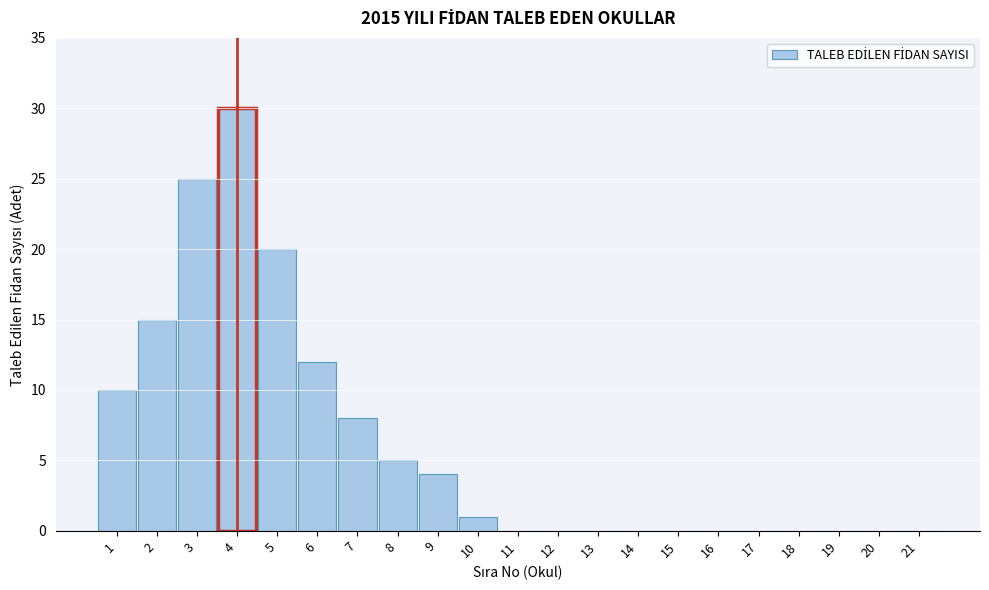

Reading left to right, transcribe all the data shown in this chart.

1=10	2=15	3=25	4=30	5=20	6=12	7=8	8=5	9=4	10=1	11=0	12=0	13=0	14=0	15=0	16=0	17=0	18=0	19=0	20=0	21=0